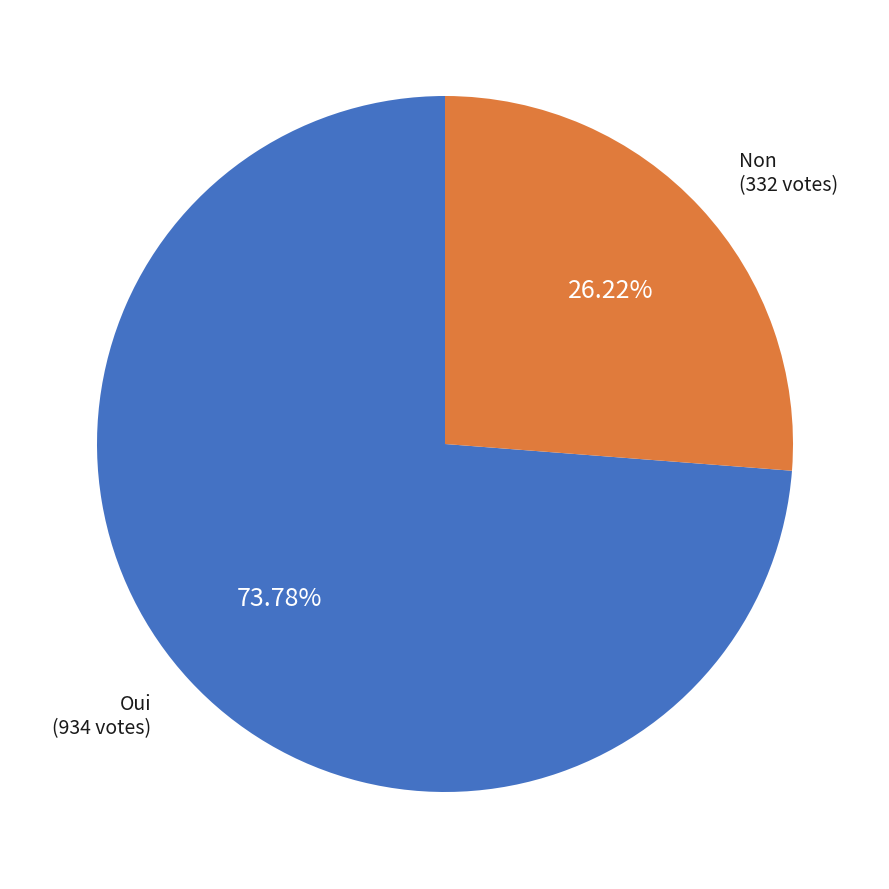

Does any single category account for the majority?

Yes